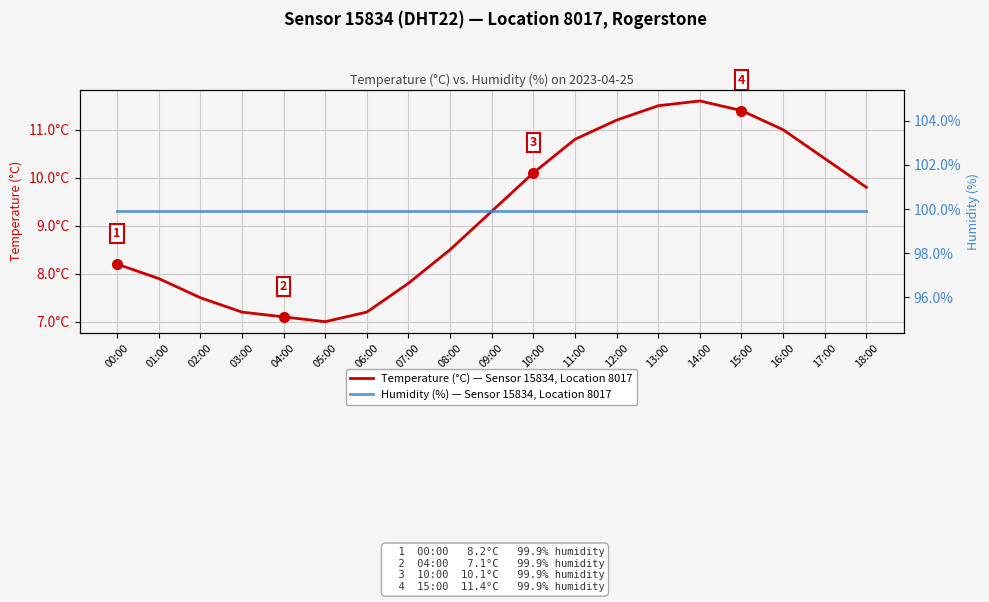

What are all the series names shown in the legend?

Temperature (°C) — Sensor 15834, Location 8017, Humidity (%) — Sensor 15834, Location 8017